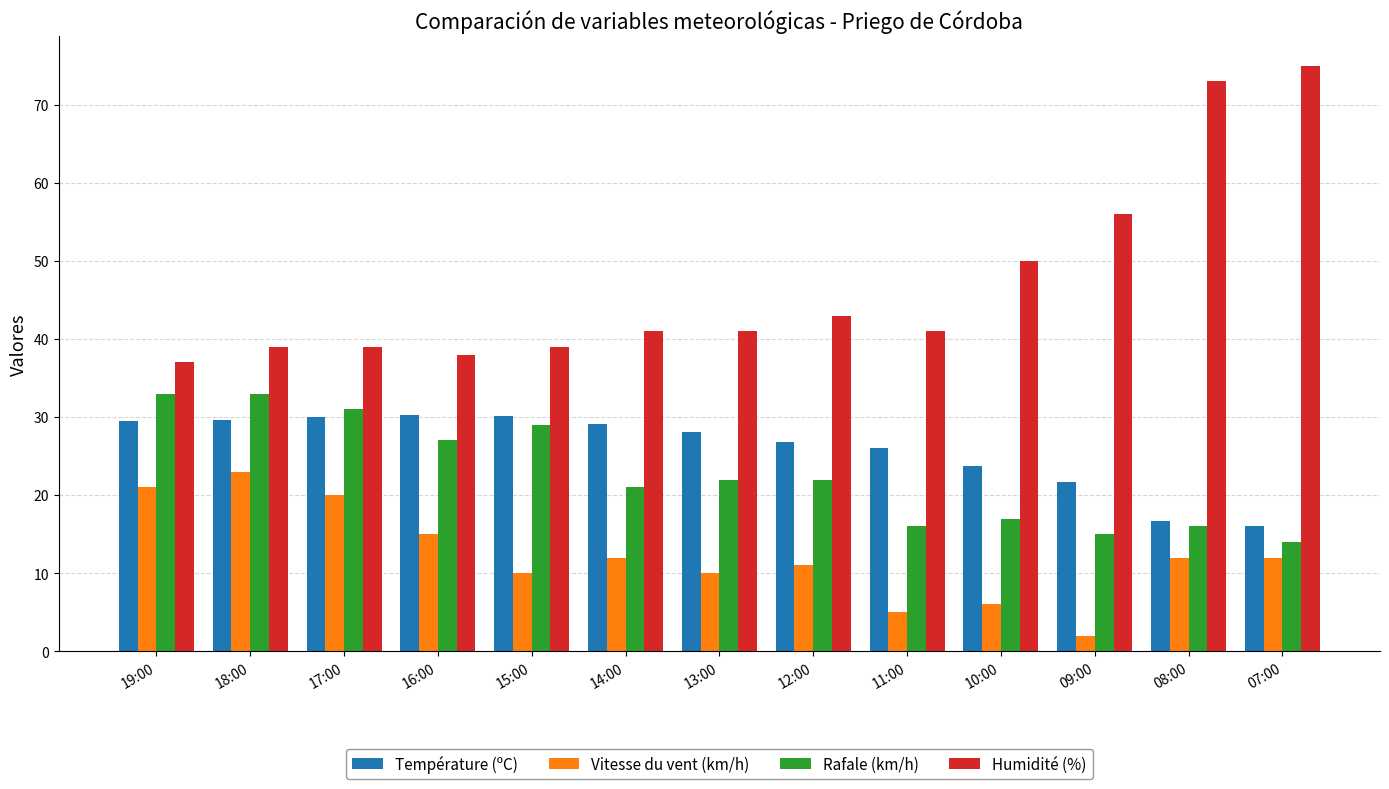

What is the difference between the second highest and second lowest values in the Vitesse du vent (km/h) series?

16.0